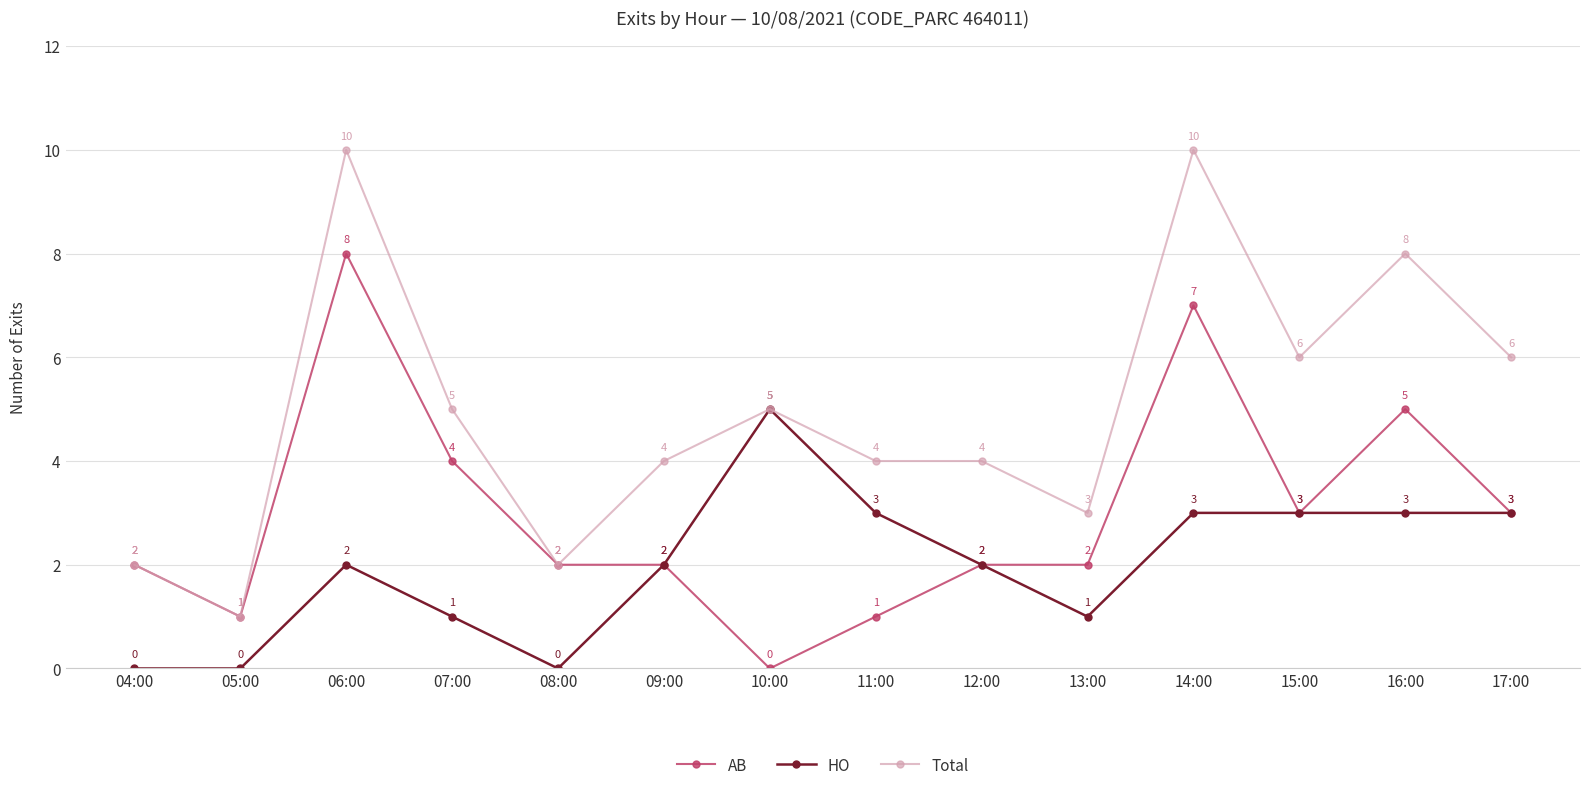

True or false: HO has a value of 2 at 05:00.

False